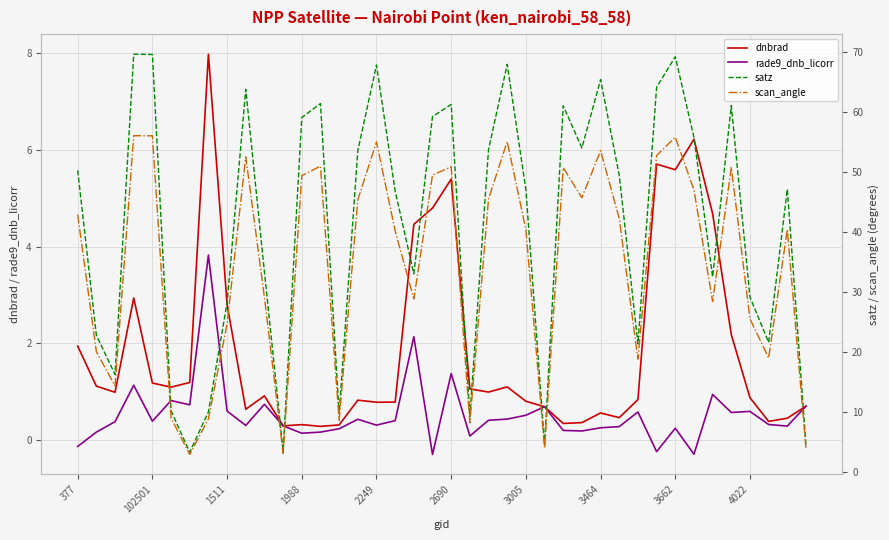

Which category has the lowest value in the dnbrad series?

13